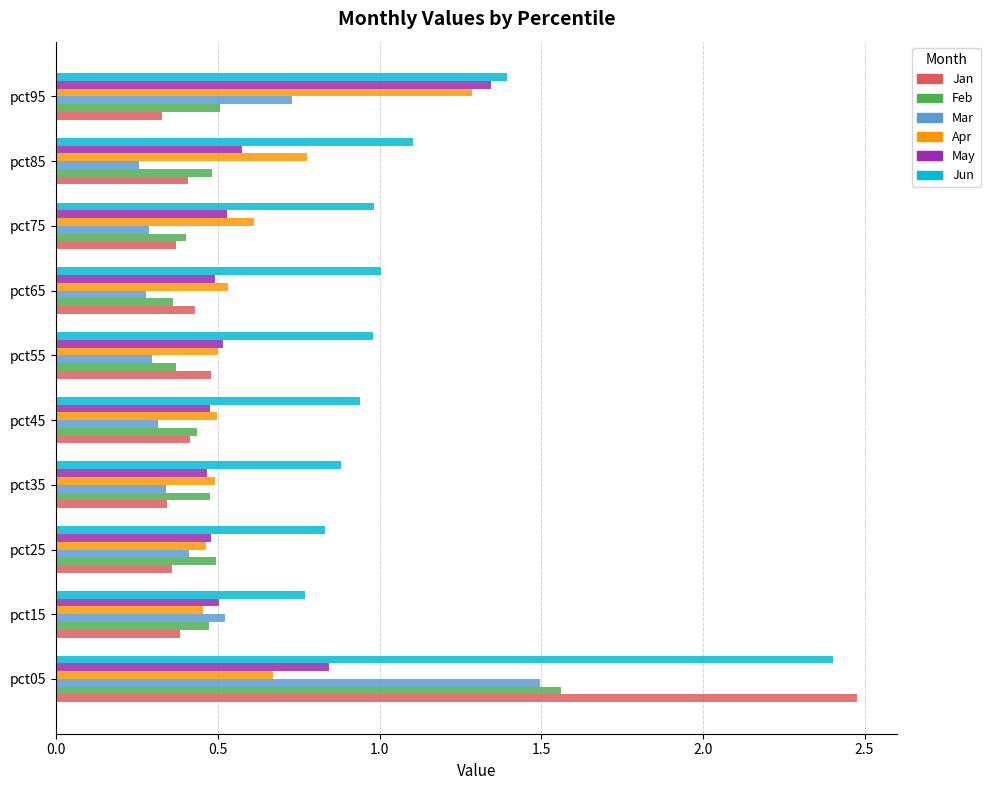

How many distinct data groups are displayed?

6